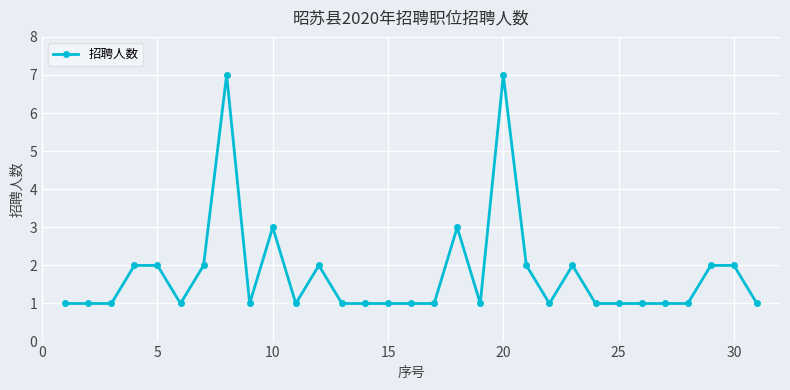

True or false: there are more than 2 points higher than both neighbors.

True